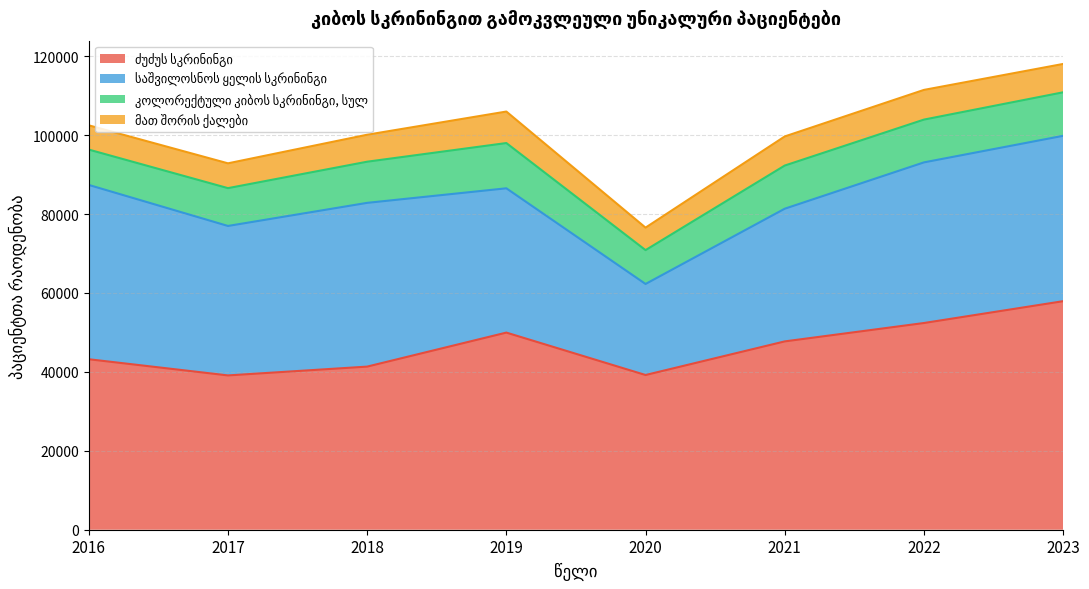

What is the sum of all კოლორექტული კიბოს სკრინინგი, სულ values?

81826